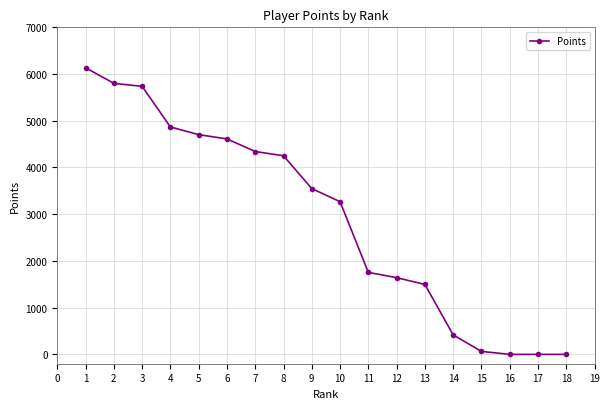

Does the chart have visible grid lines?

Yes